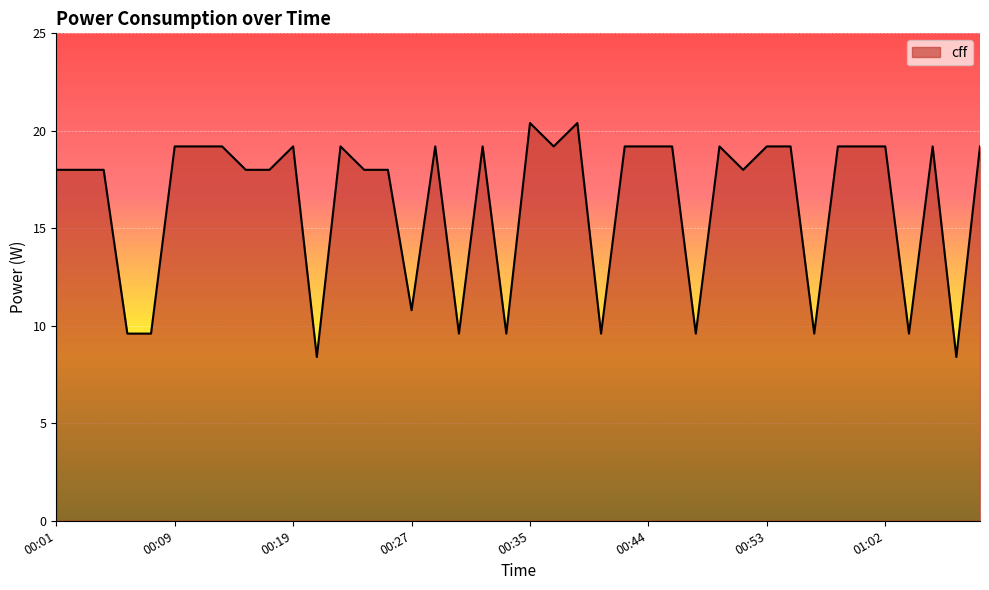

What is the maximum value shown in the chart?

20.4